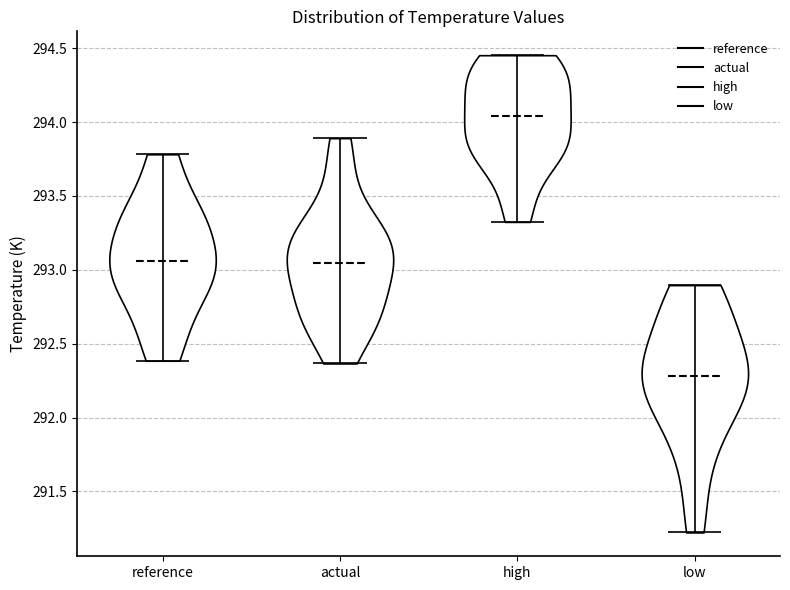

Reading left to right, read every violin against the y-axis: where its median line is, and the lowest and highest points it reaches. The values are not printed on the chart, so give them approximately, as read against the axis.

reference: median line 293.05, lowest point 292.40, highest point 293.80
actual: median line 293.05, lowest point 292.35, highest point 293.90
high: median line 294.05, lowest point 293.30, highest point 294.45
low: median line 292.30, lowest point 291.20, highest point 292.90